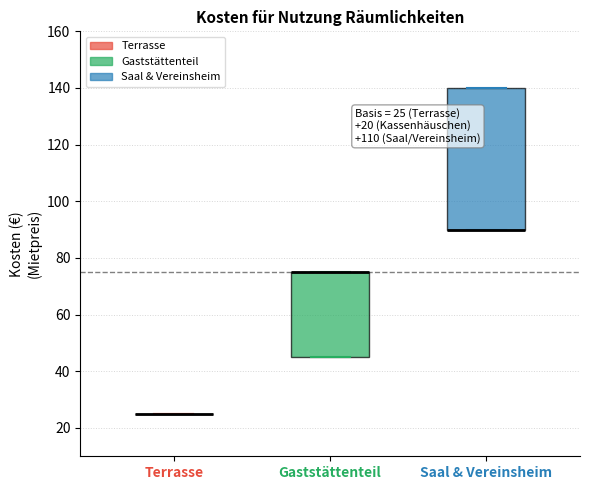

Comparing the boxes themselves (not the whiskers), which one is the tallest?

Saal & Vereinsheim